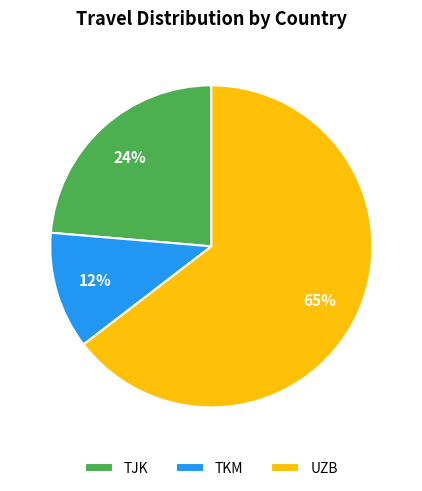

Which has a higher value, UZB or TKM?

UZB